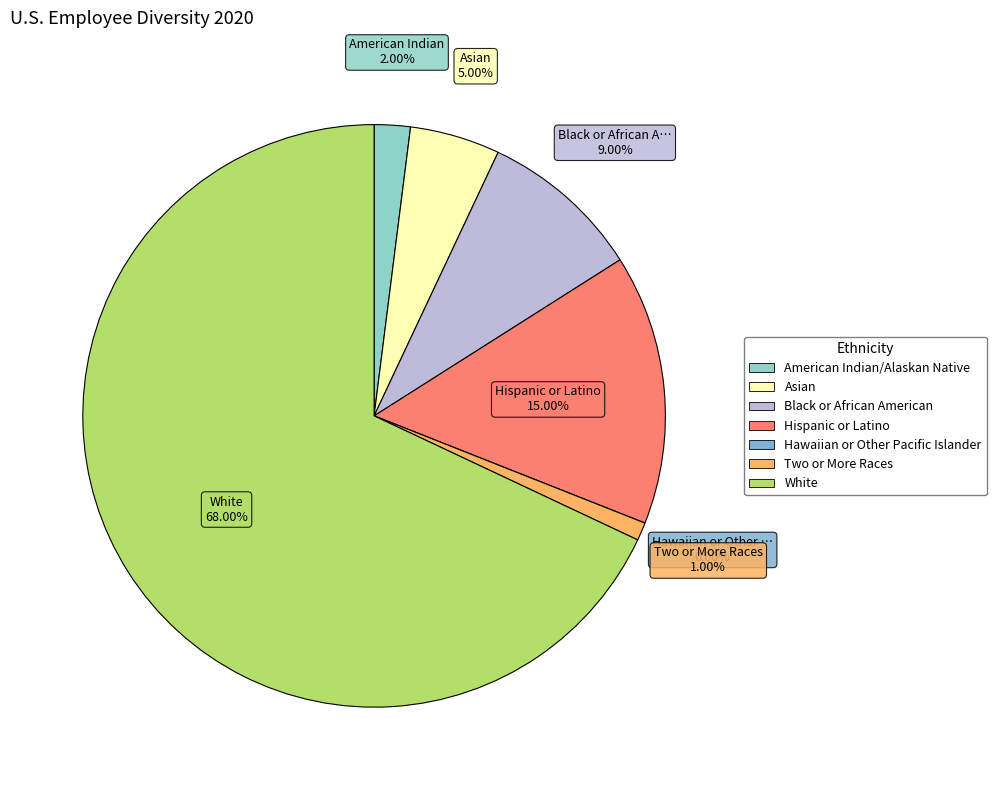

Rank the categories by value from highest to lowest.

White, Hispanic or Latino, Black or African American, Asian, American Indian/Alaskan Native, Two or More Races, Hawaiian or Other Pacific Islander